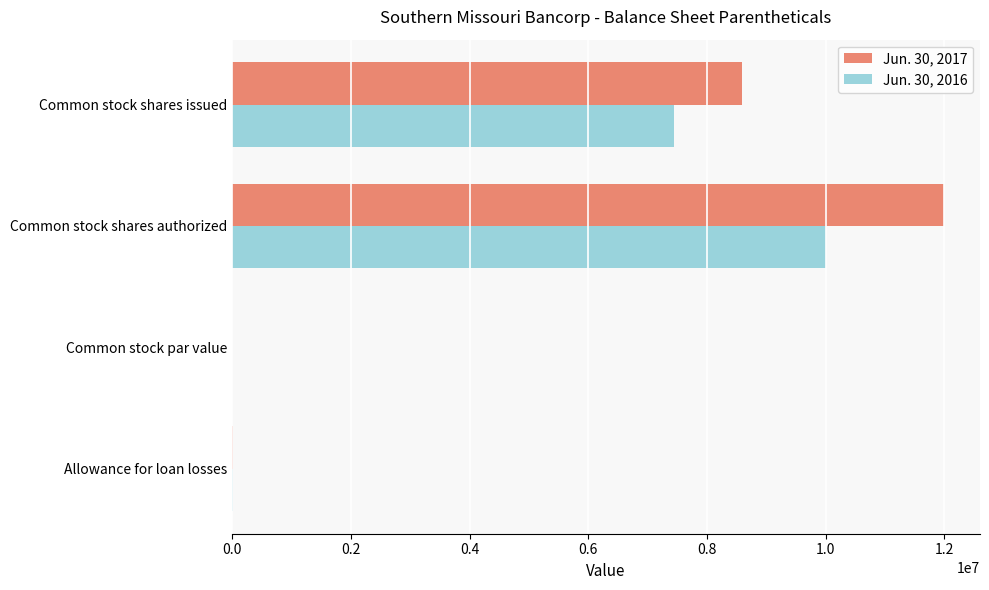

How many categories are shown in the chart?

4